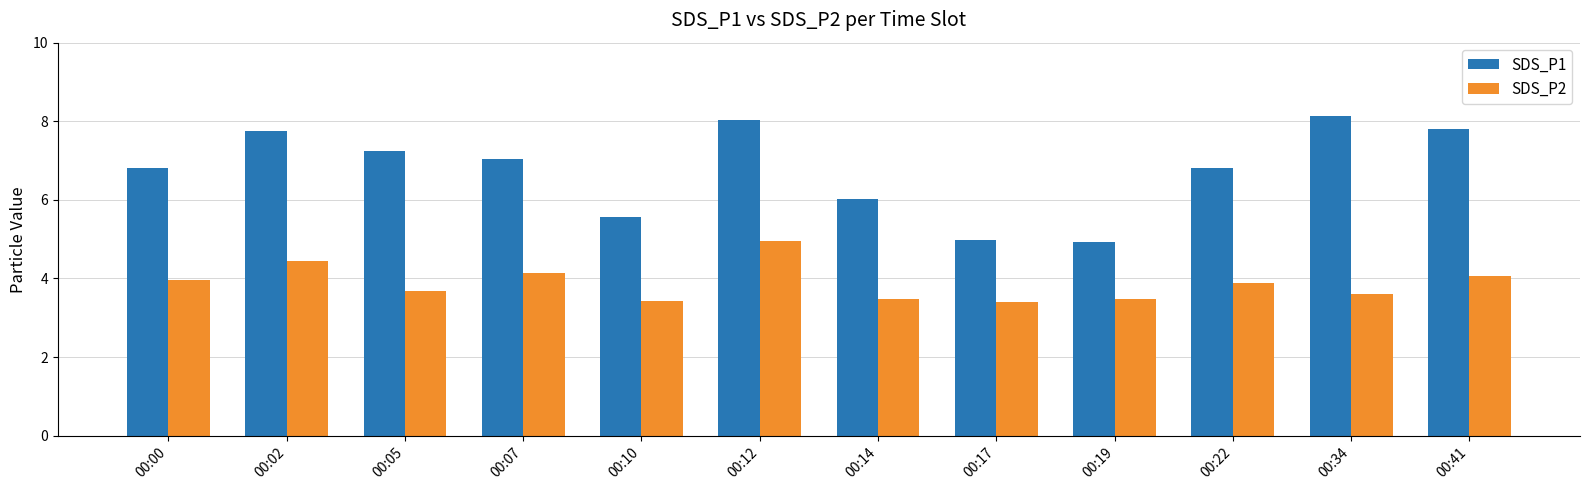

At which category is the sum across all series the highest?

00:12